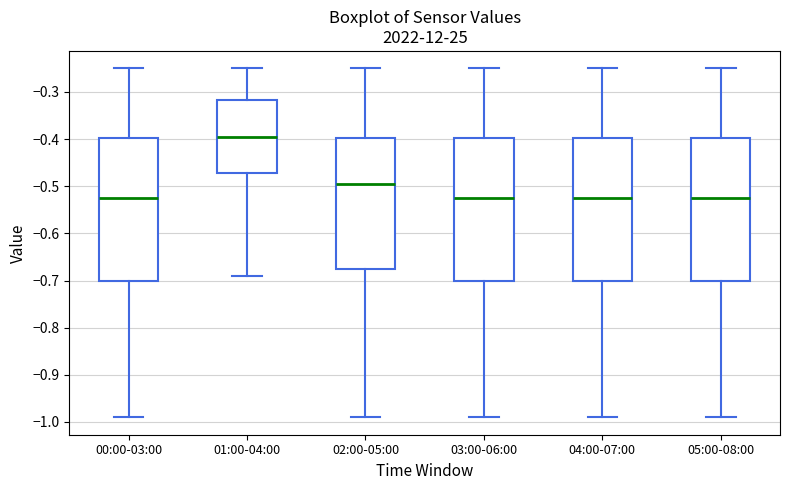

Reading left to right, read every box against the y-axis: the position of its median line, the range the box covers, and the ends of its whiskers. The values are not printed on the chart, so give them approximately, as read against the axis.

00:00-03:00: median -0.52, box -0.70 to -0.40, whiskers -0.99 to -0.25
01:00-04:00: median -0.39, box -0.47 to -0.32, whiskers -0.69 to -0.25
02:00-05:00: median -0.49, box -0.67 to -0.40, whiskers -0.99 to -0.25
03:00-06:00: median -0.52, box -0.70 to -0.40, whiskers -0.99 to -0.25
04:00-07:00: median -0.52, box -0.70 to -0.40, whiskers -0.99 to -0.25
05:00-08:00: median -0.52, box -0.70 to -0.40, whiskers -0.99 to -0.25